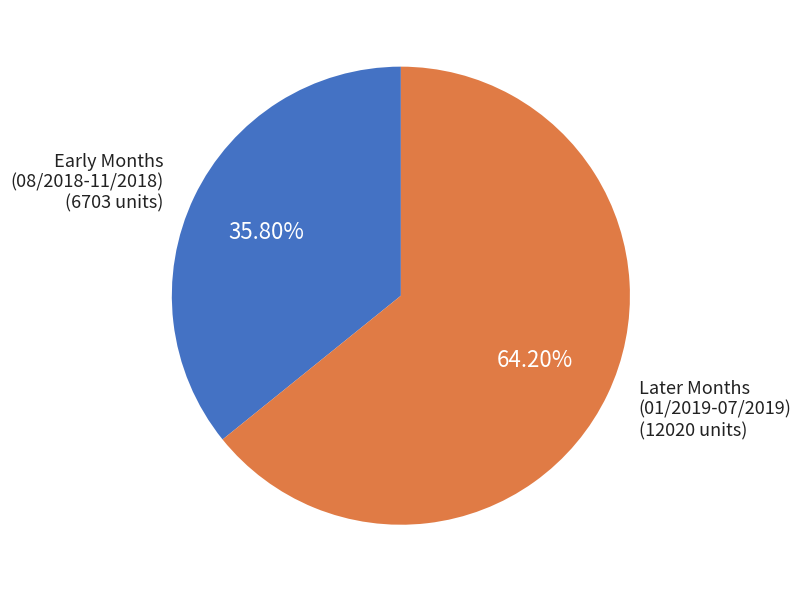

Is there a majority slice in this chart?

Yes